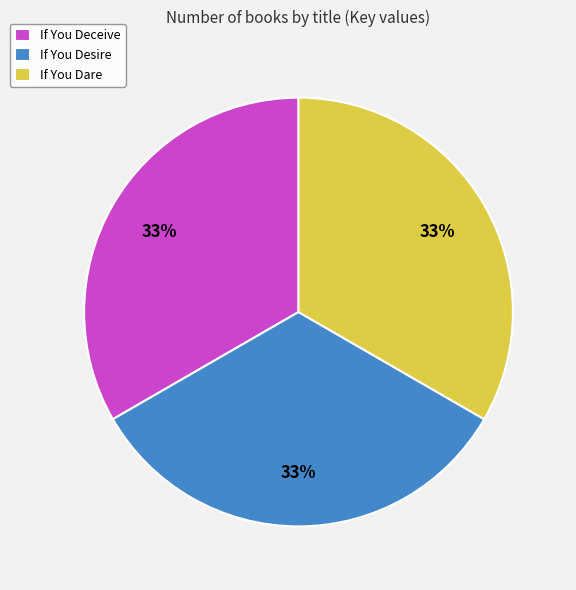

Do If You Dare and If You Desire together represent more than half of the pie?

Yes